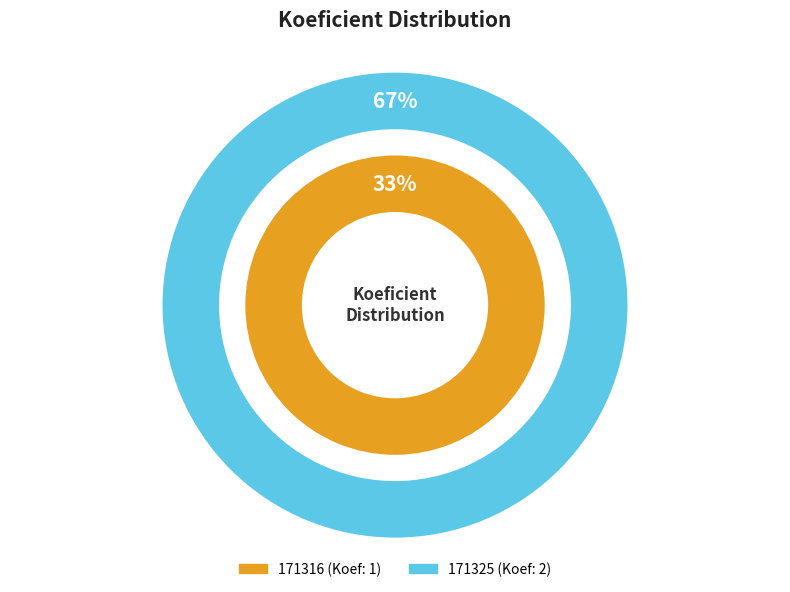

Is it true that 171316 is 25% of the pie?

False